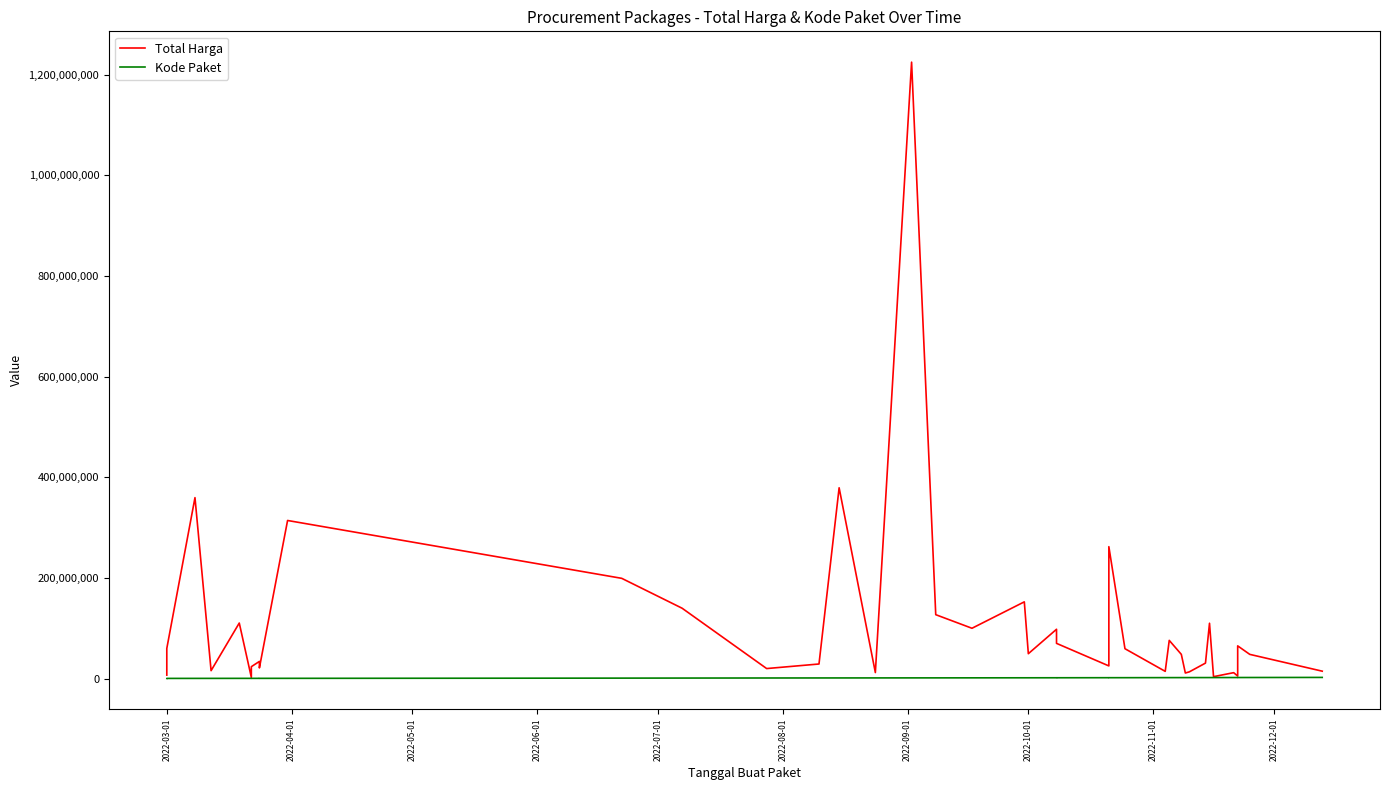

True or false: Total Harga and Kode Paket cross at least once.

False